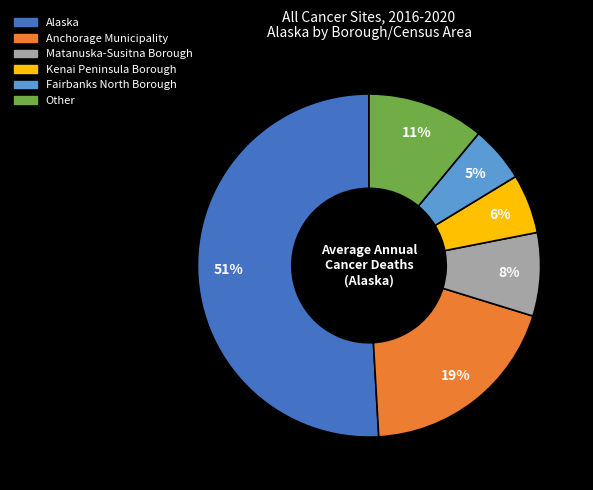

True or false: Other accounts for 1% of the total.

False